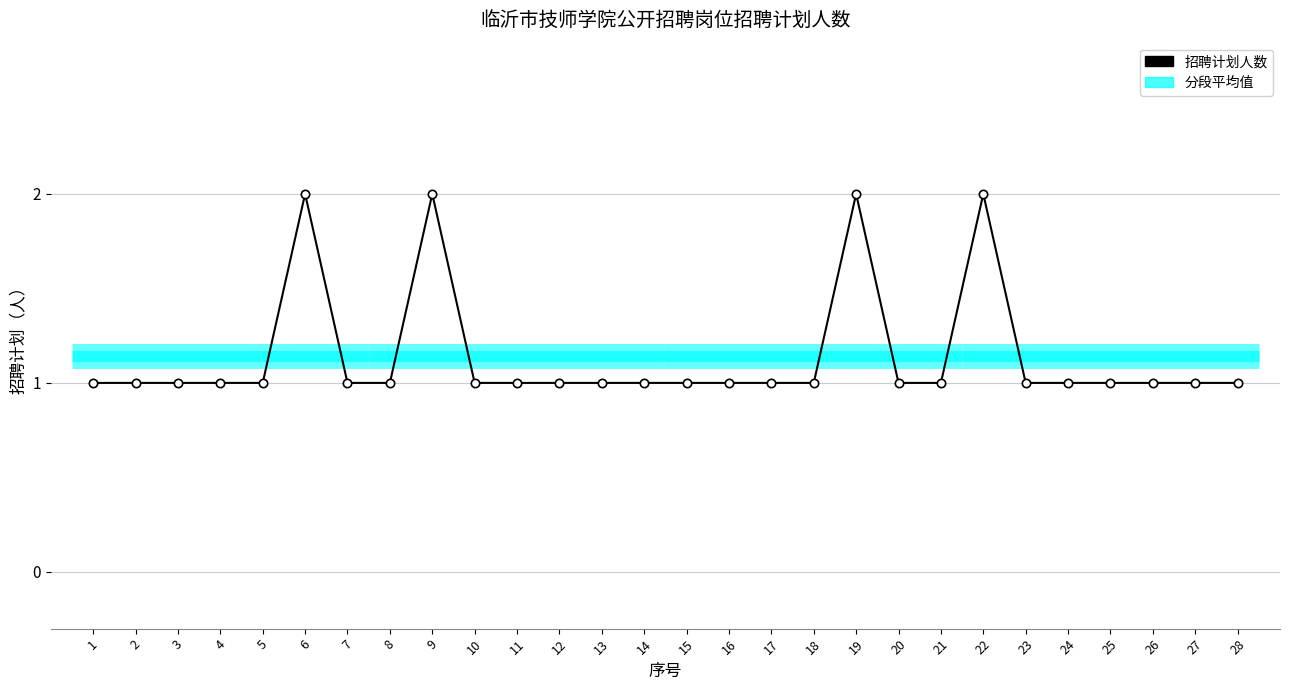

Which category has the highest value across all series?

6